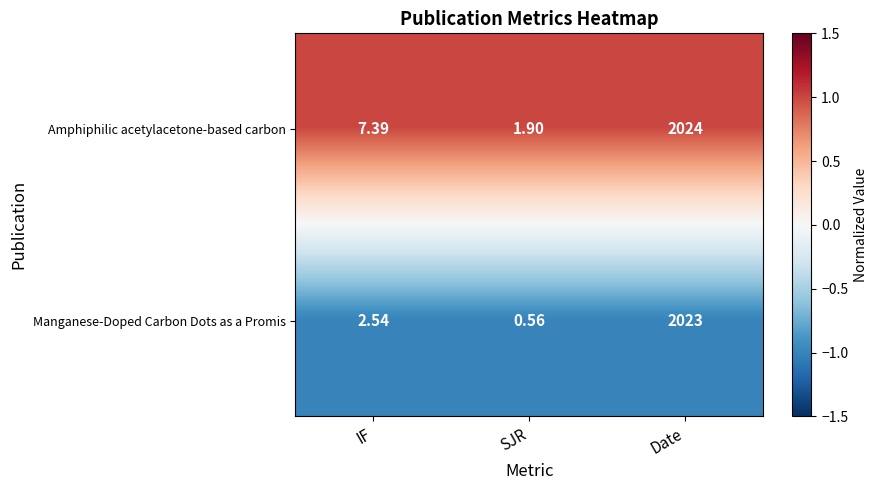

Which series has the largest total across all categories?

Amphiphilic acetylacetone-based carbon